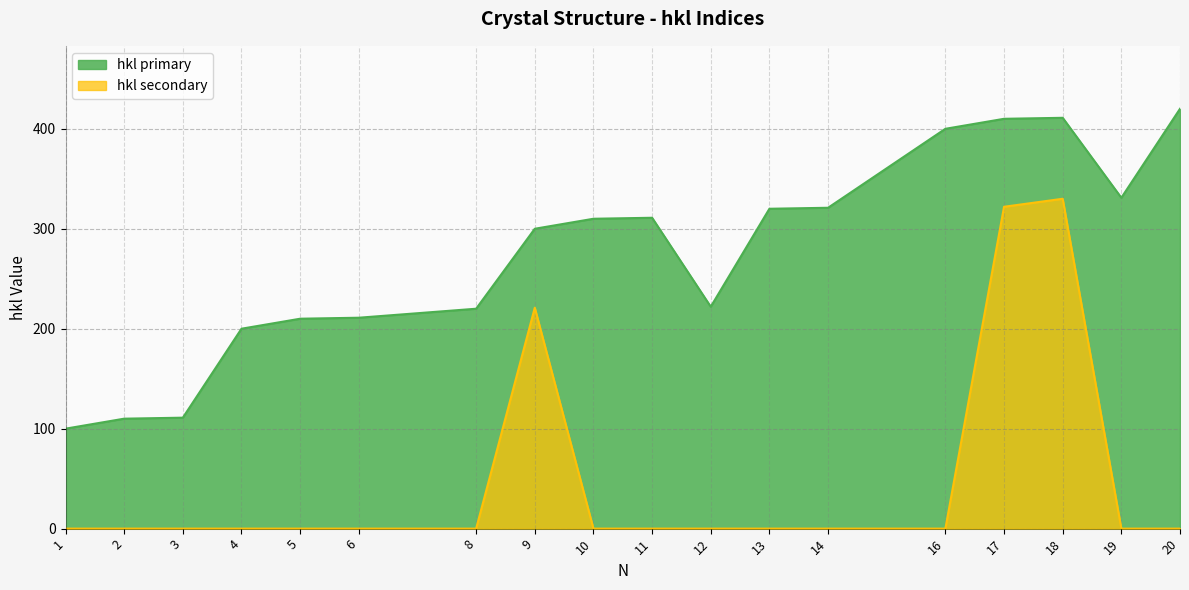

What are all the series names shown in the legend?

hkl primary, hkl secondary